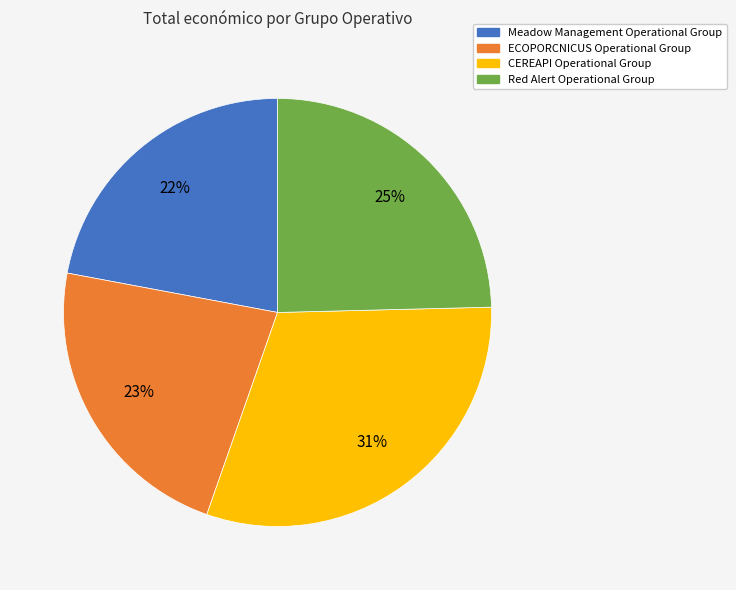

How many segments does this pie chart have?

4